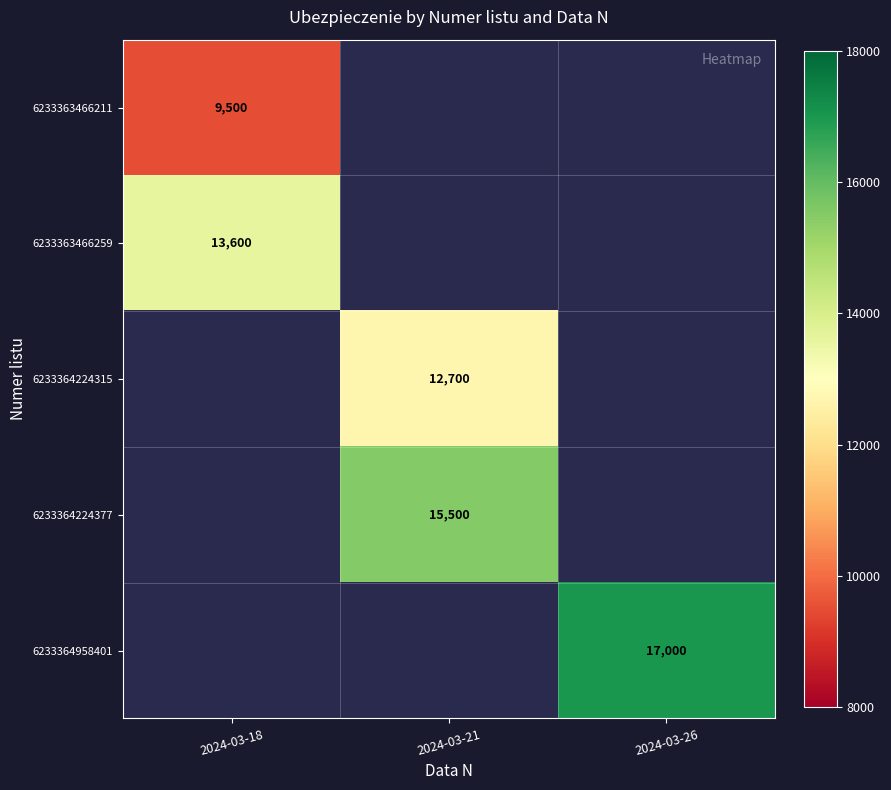

What is the difference between the highest and lowest values at 2024-03-18?

4100.0